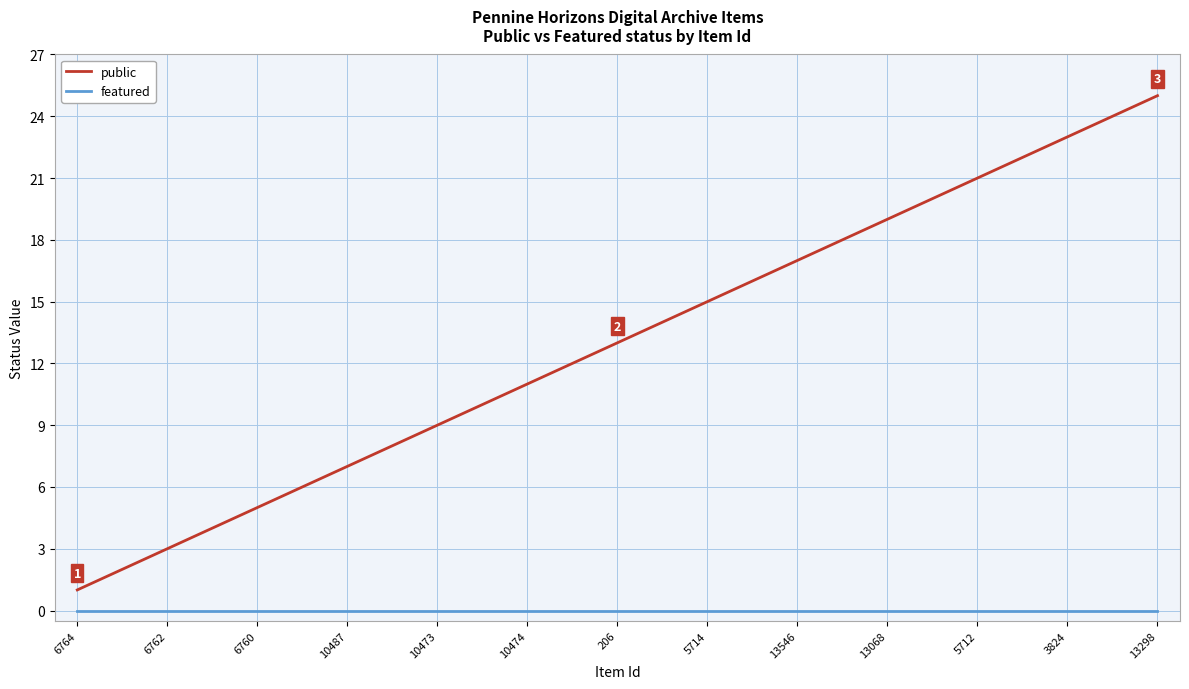

True or false: public and featured cross at least once.

False